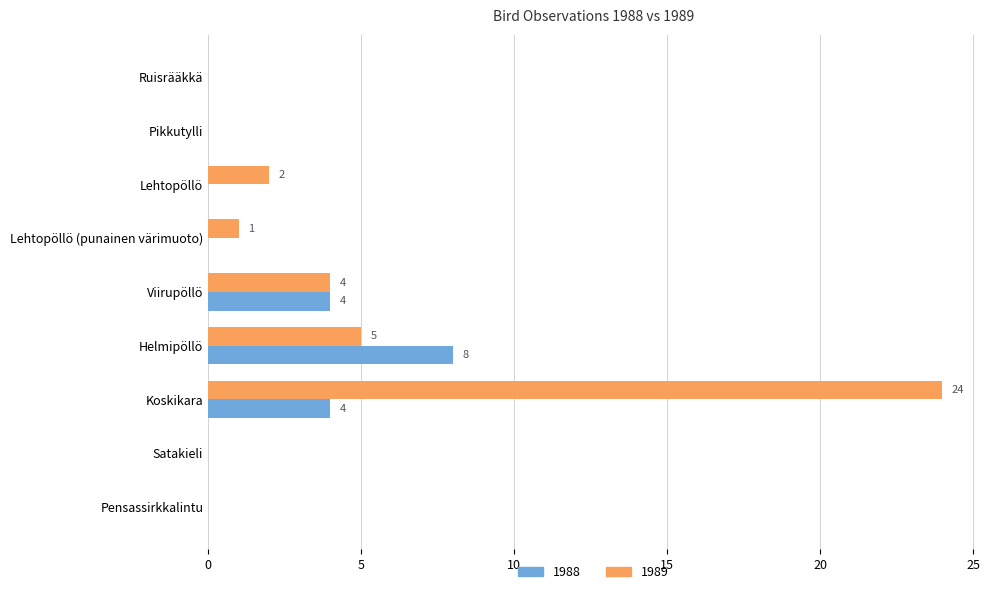

At which category does the chart reach its peak across all series?

Koskikara